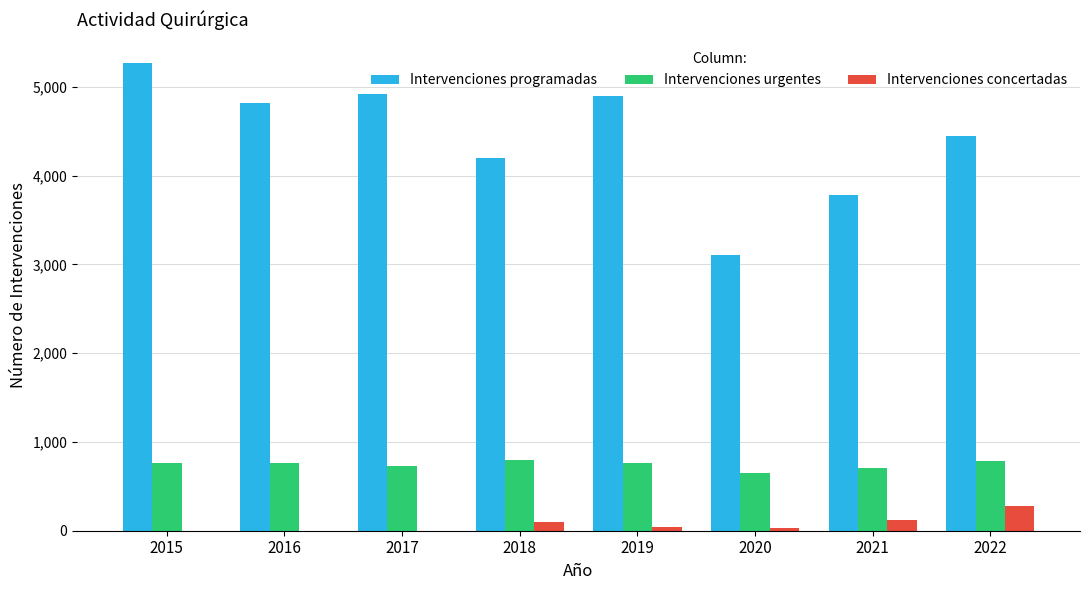

What is the sum of all Intervenciones urgentes values?

5967